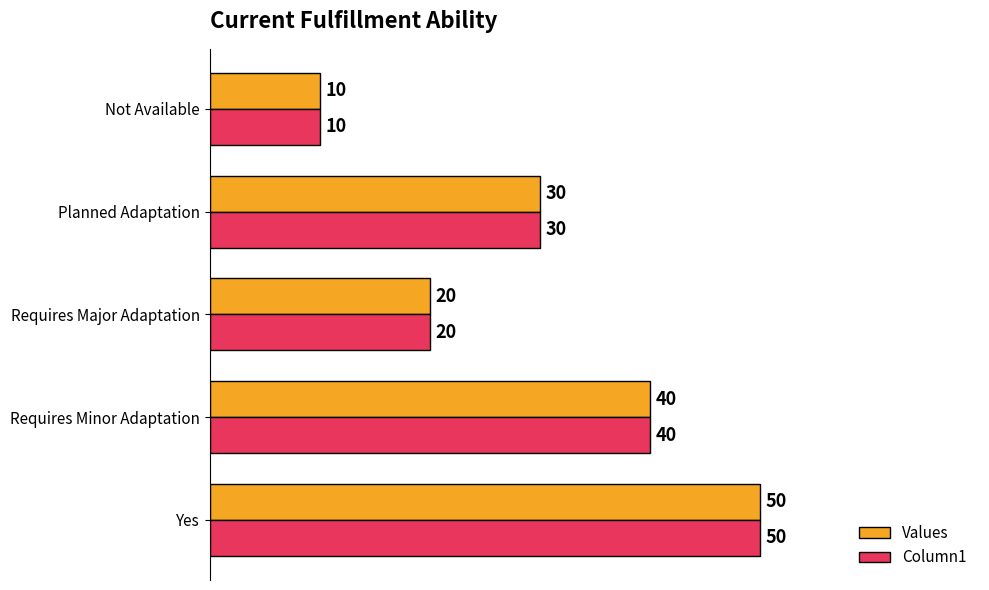

Is it true that Column1 equals 10 at Not Available?

True